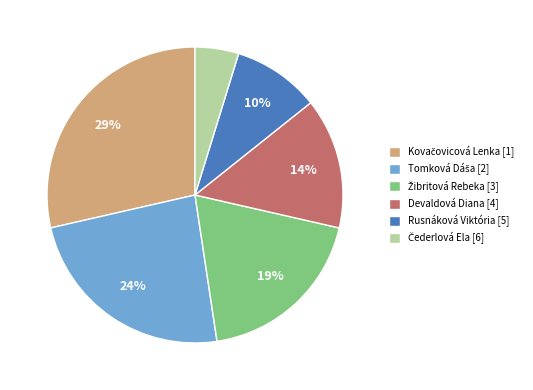

Is Rusnáková Viktória [5] the majority of the pie?

No